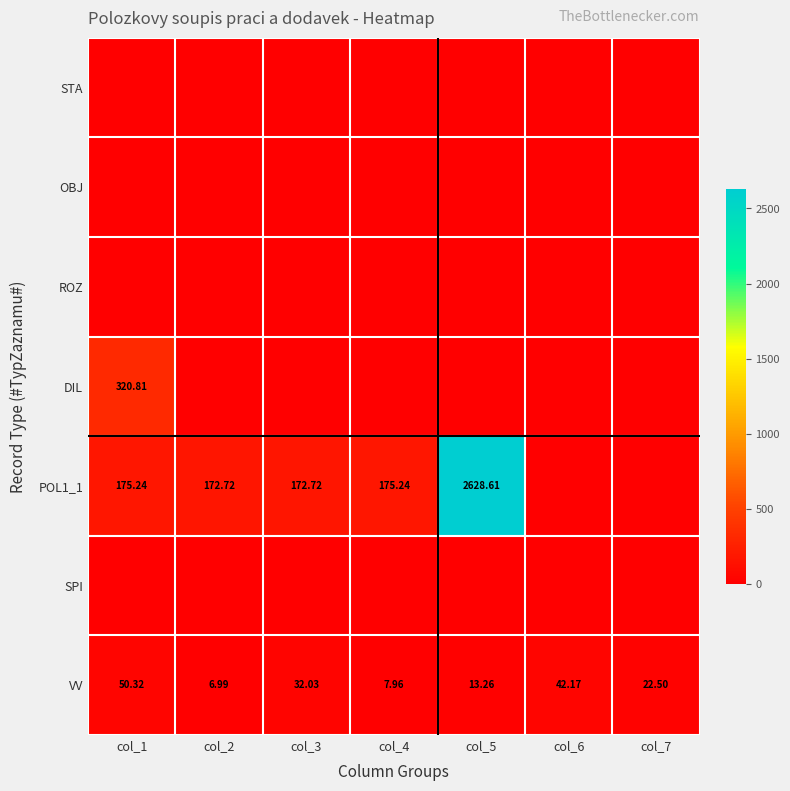

How many distinct data groups are displayed?

7